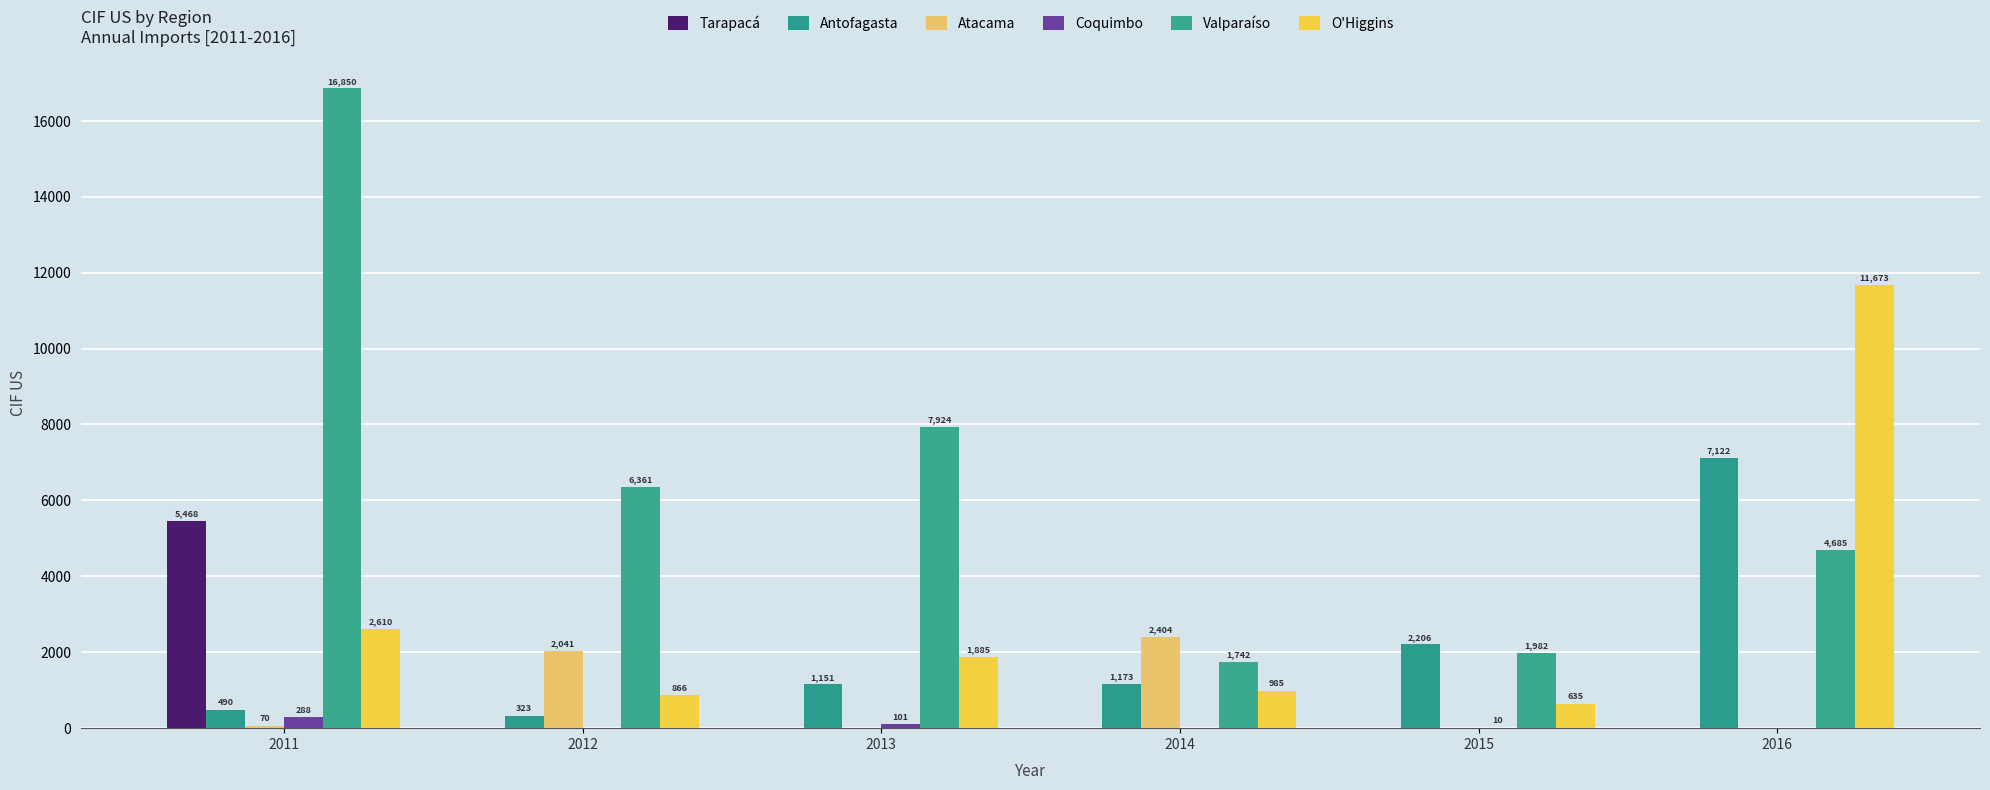

Are the bars grouped side by side (vs. stacked)?

Yes